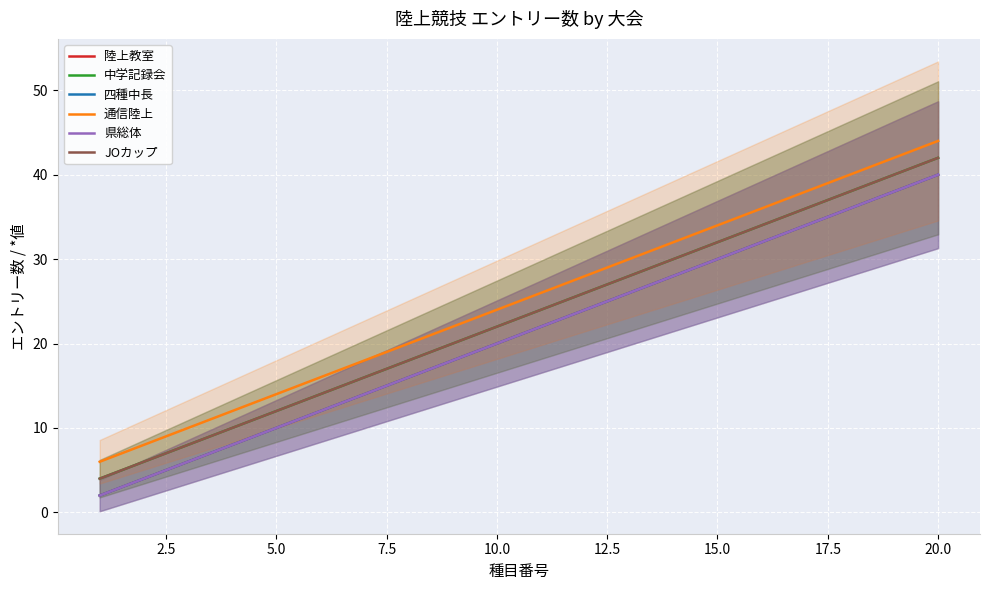

What is the difference between the maximum and second lowest values in the 四種中長 series?

36